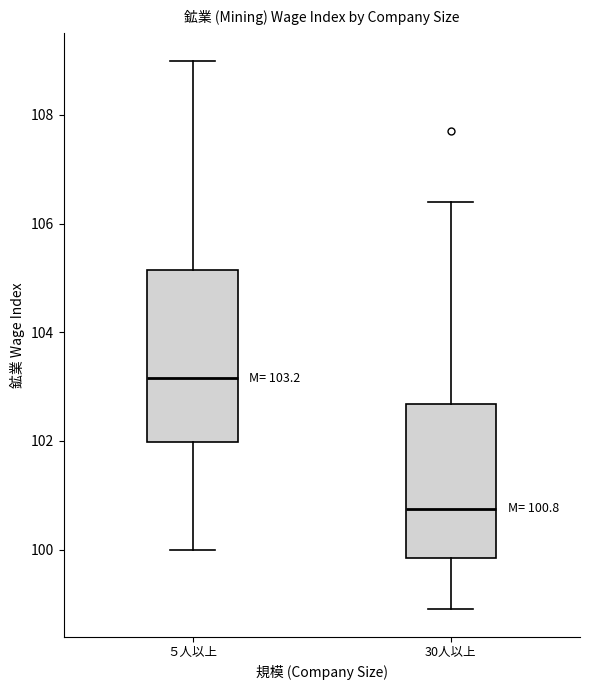

Which box has the lowest median line?

30人以上